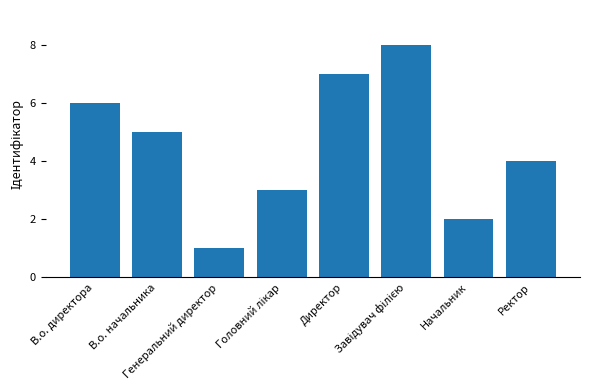

What is the change in value from Директор to Ректор?

-3